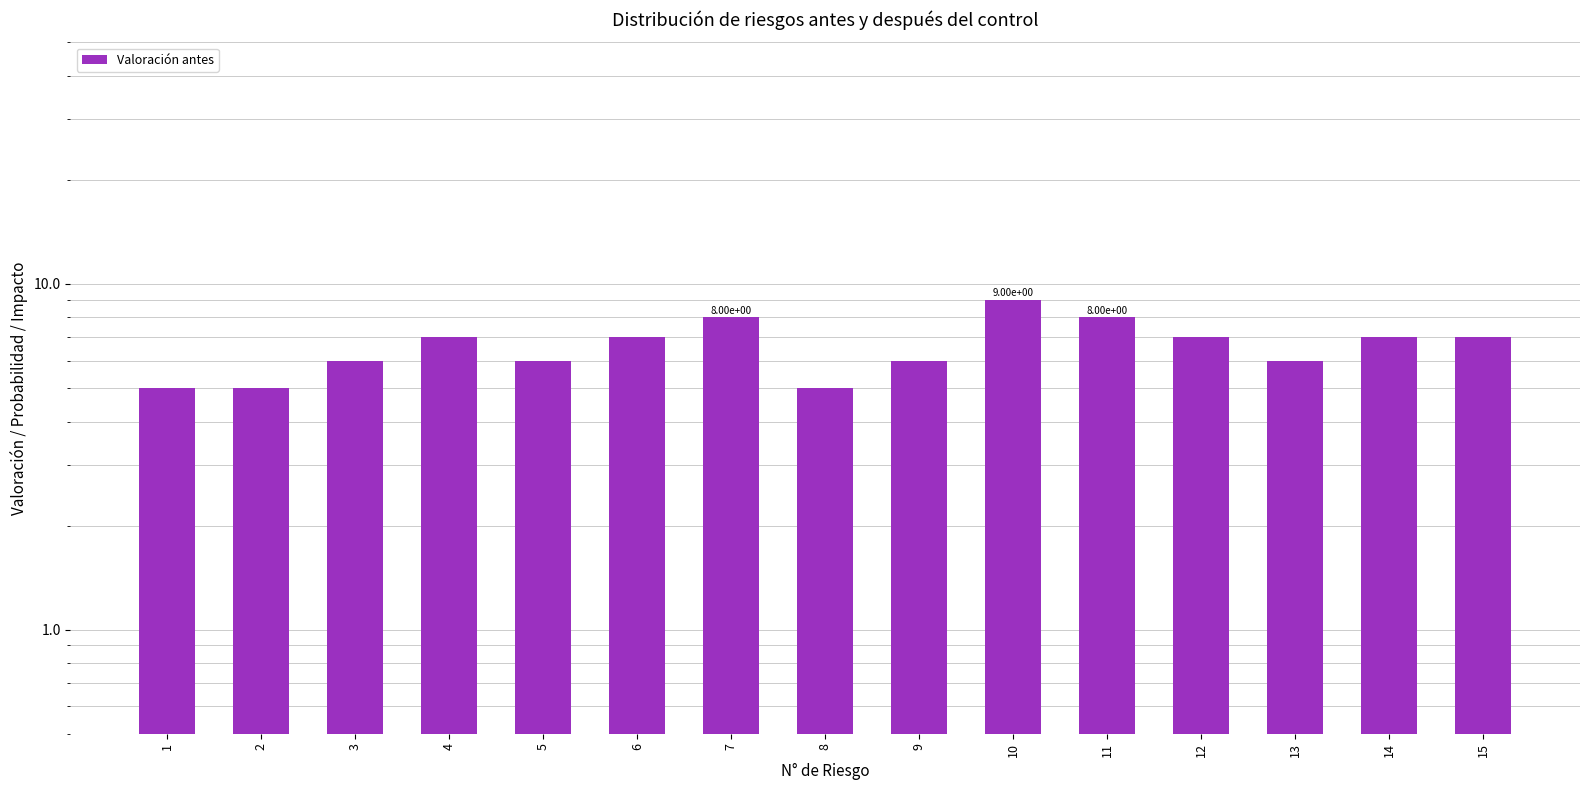

Count the values in the range 6 to 7.

9